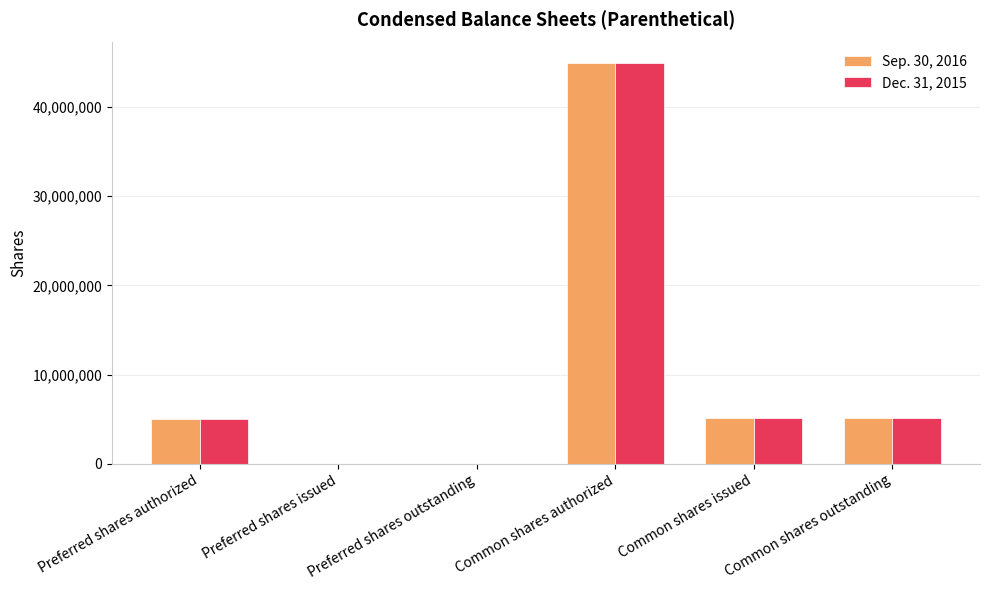

Is the value of Dec. 31, 2015 at Common shares authorized greater than the value of Sep. 30, 2016 at Common shares issued?

Yes